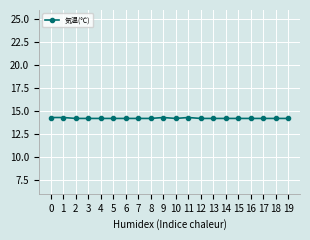

True or false: the data shows 25.2 at 4.

False